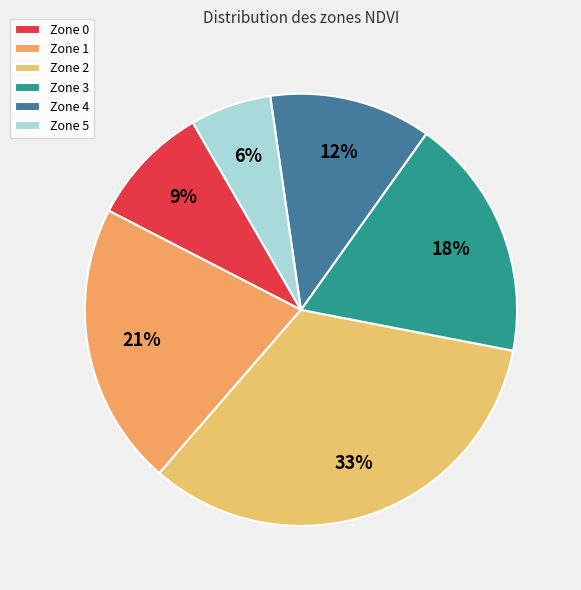

Rank the categories by value from highest to lowest.

Zone 2, Zone 1, Zone 3, Zone 4, Zone 0, Zone 5